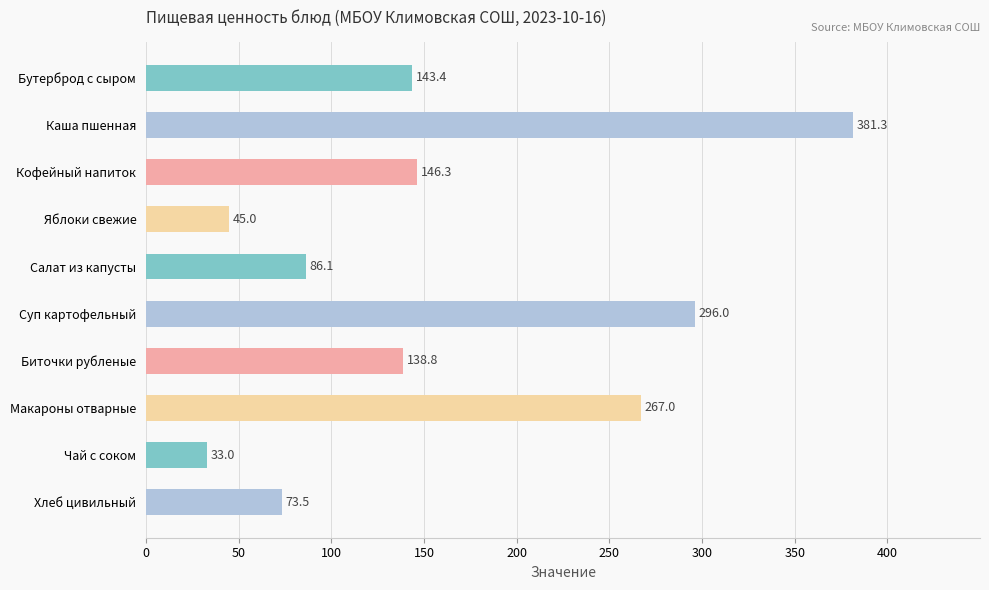

What is the difference between the maximum and minimum values?

348.3